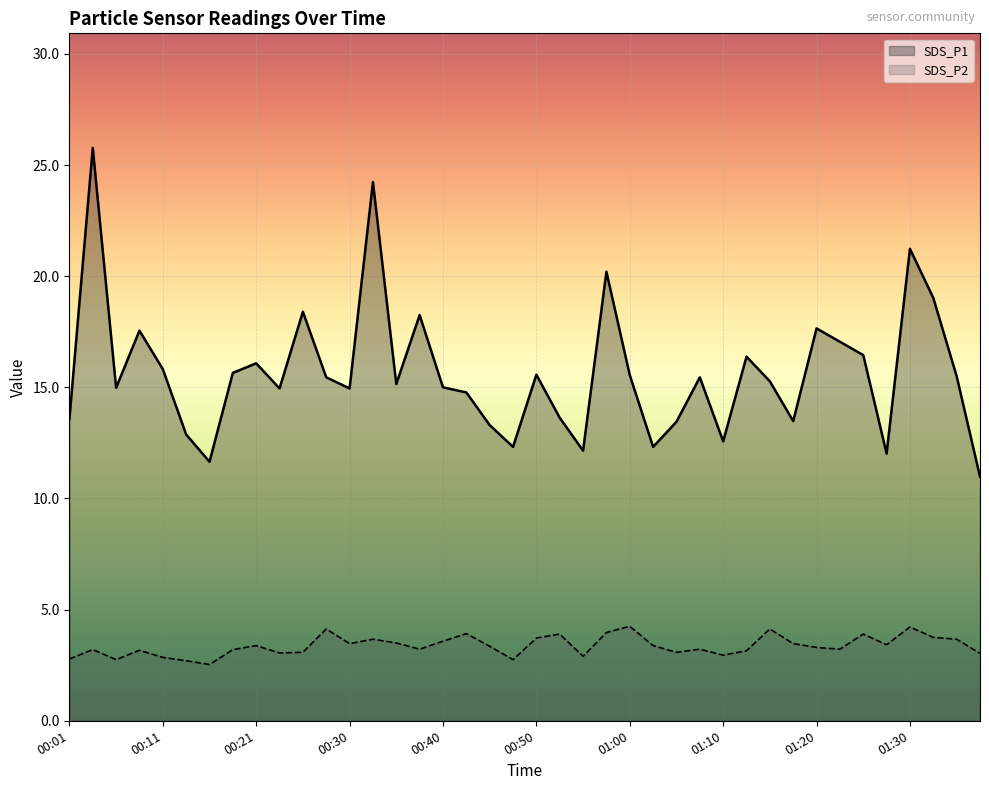

What are all the series names shown in the legend?

SDS_P1, SDS_P2